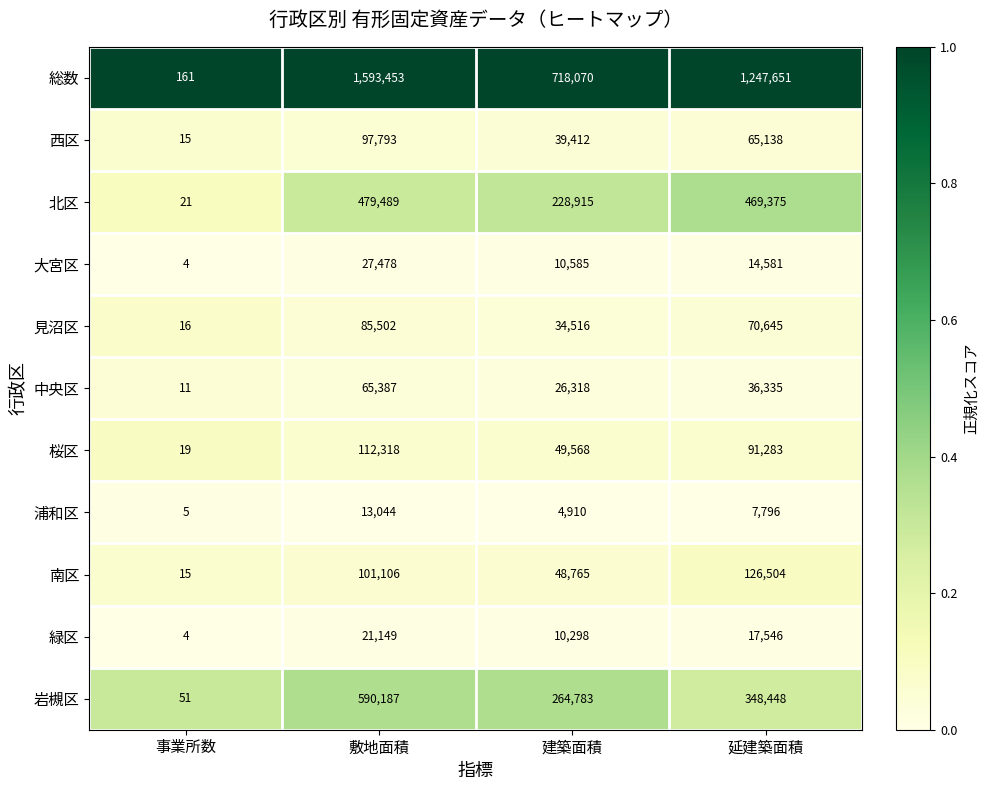

Which series has the largest total across all categories?

総数